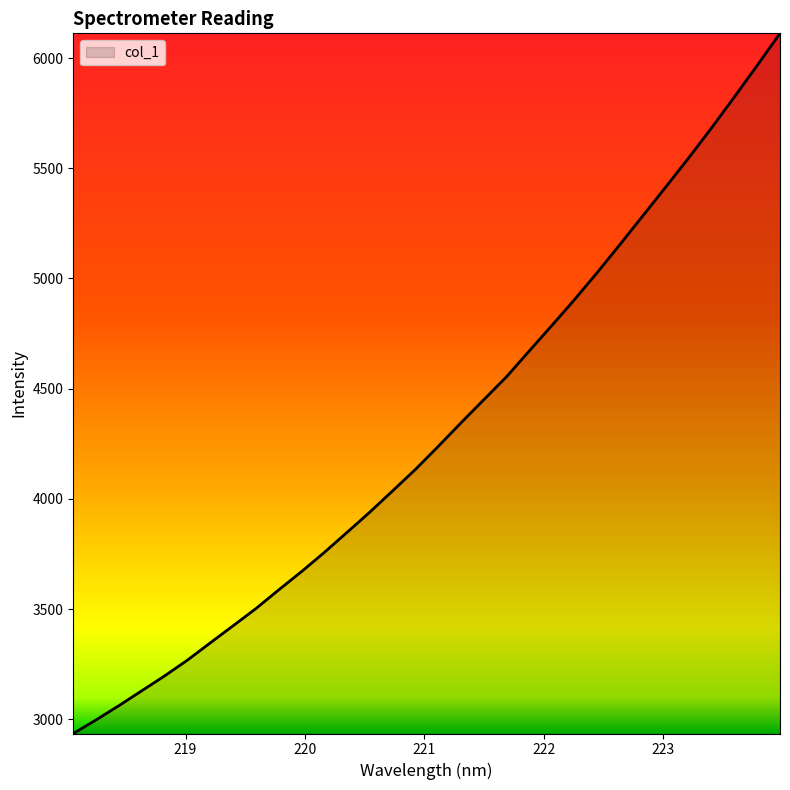

What is the greatest value displayed?

6112.0